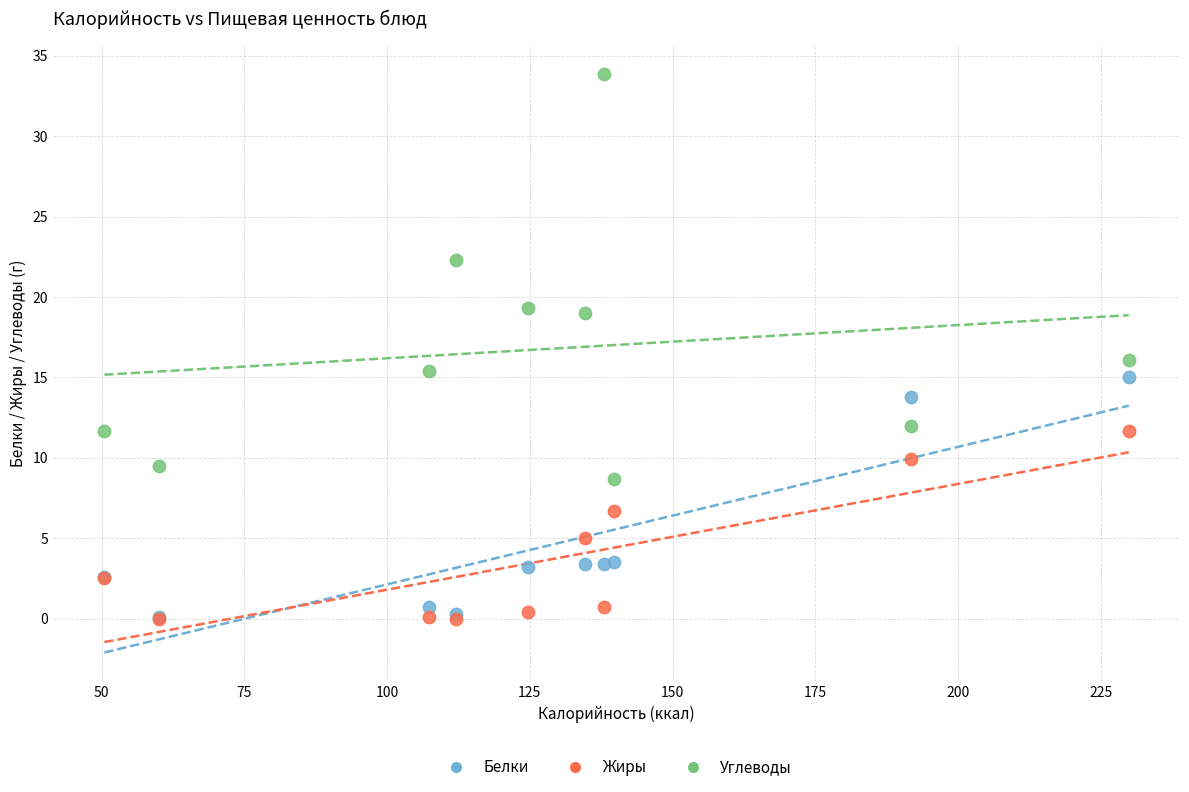

In the Углеводы series, what Y value is closest to 21?

22.3